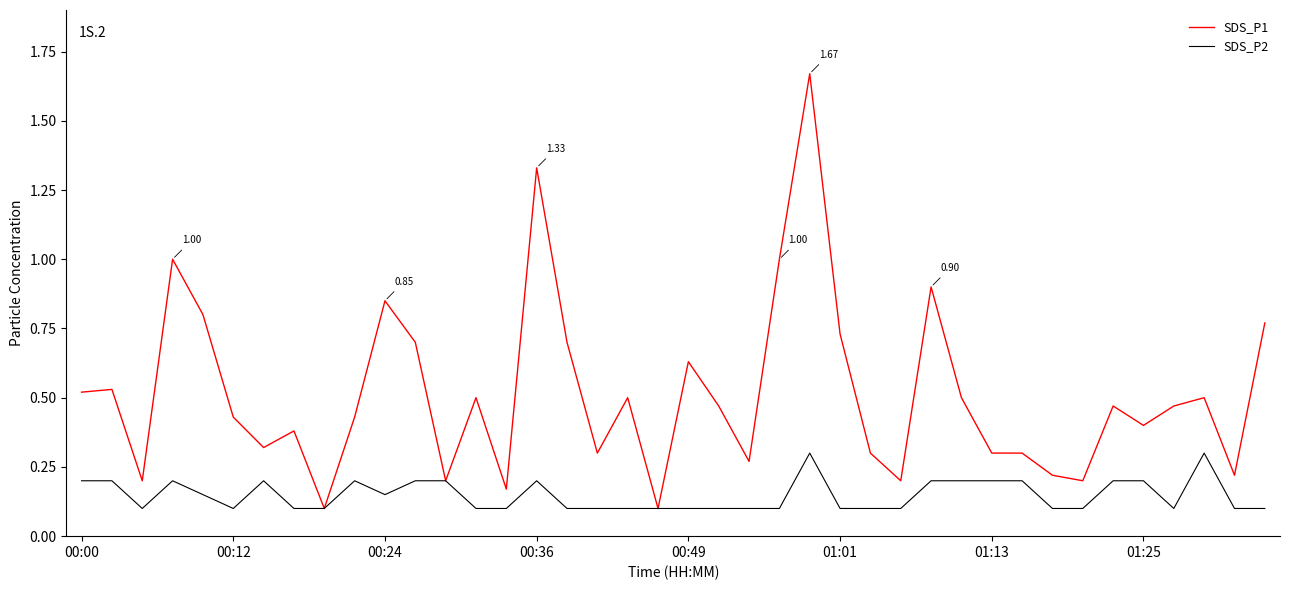

Count the number of categories in the chart.

40